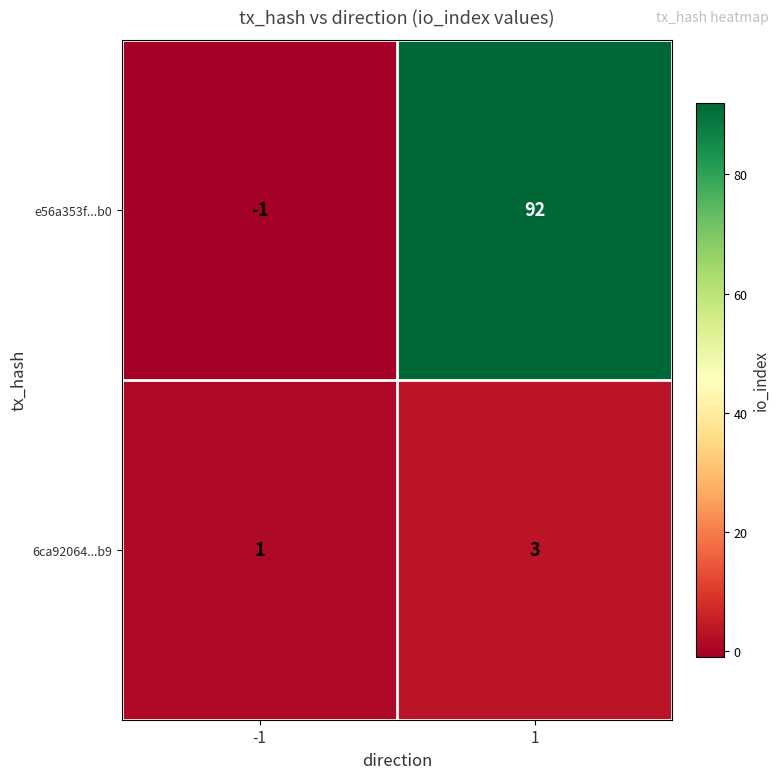

True or false: e56a353f...b0 has a value of -1 at -1.

True